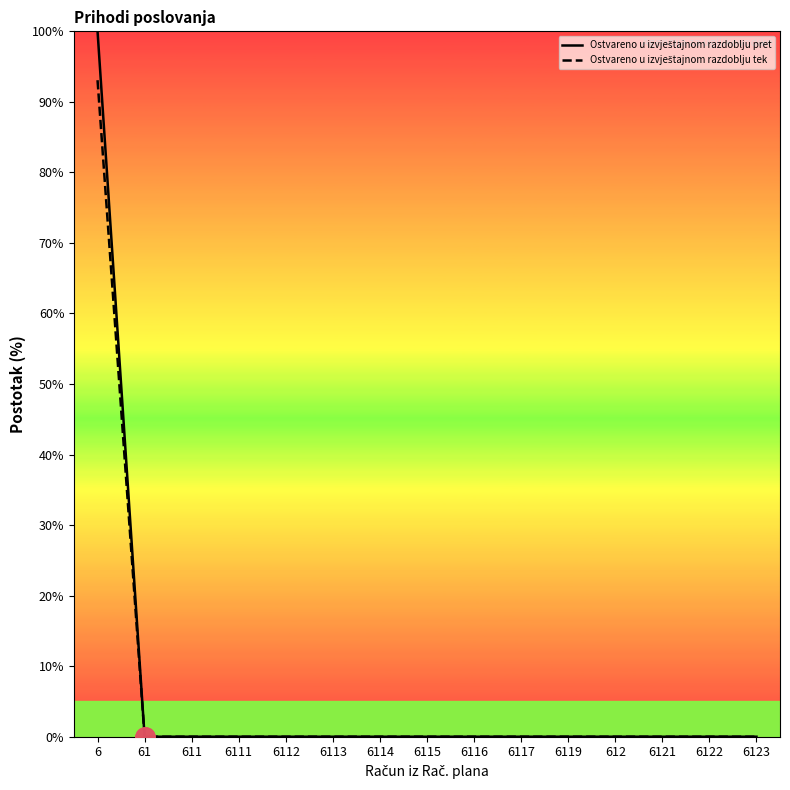

At which category is the sum across all series the highest?

6